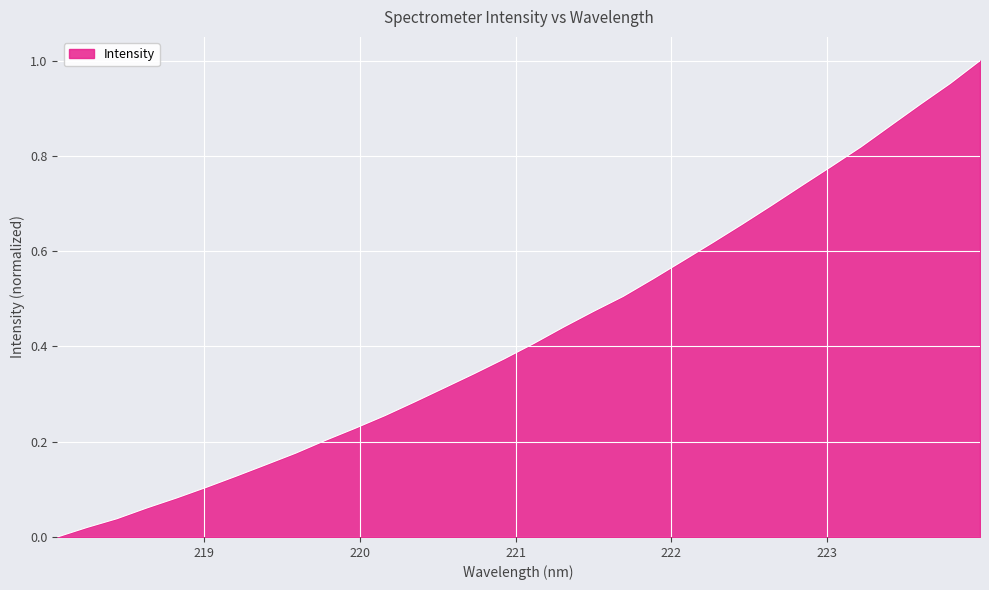

Does the chart have visible grid lines?

Yes